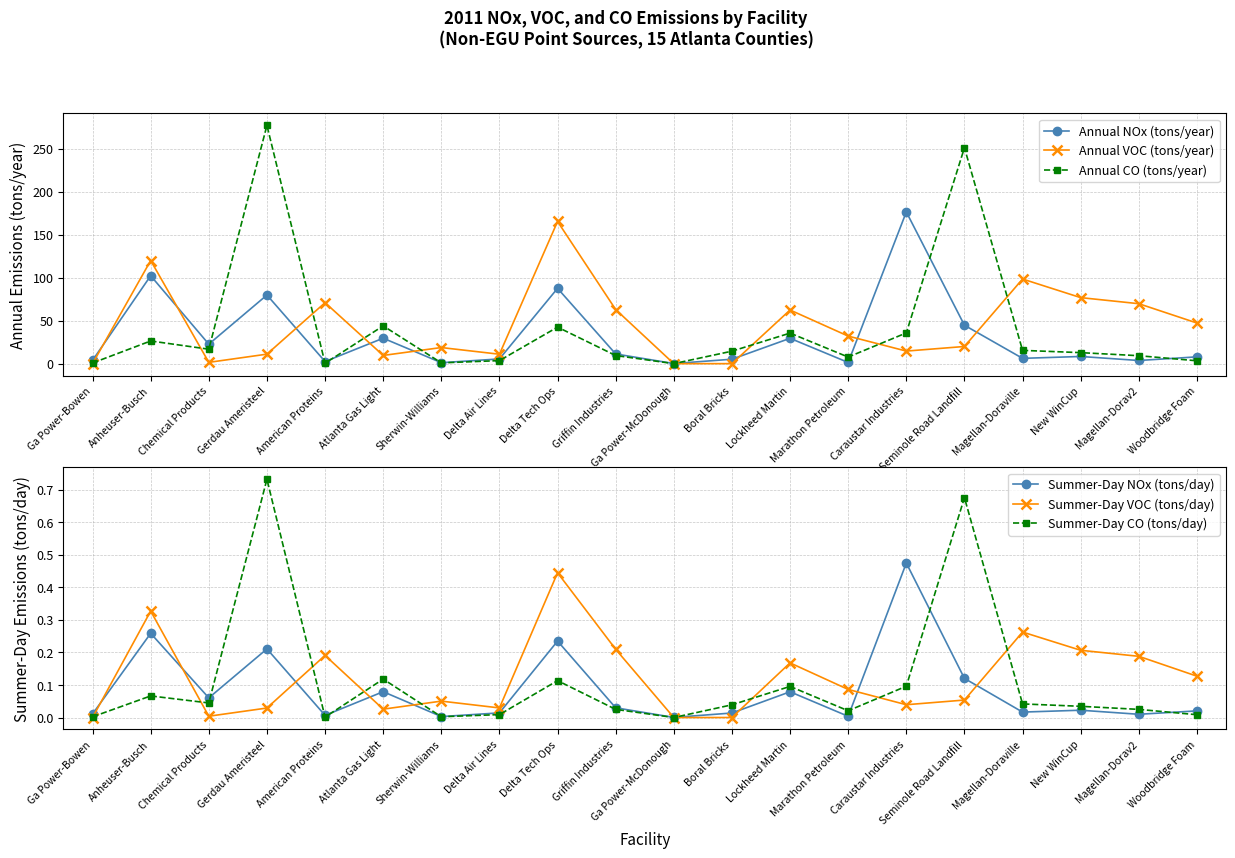

Reading left to right, transcribe all the data shown in this chart.

Annual NOx (tons/year): Ga Power-Bowen=3.8	Anheuser-Busch=102.3	Chemical Products=22.7	Gerdau Ameristeel=79.8	American Proteins=2.5	Atlanta Gas Light=29.6	Sherwin-Williams=1.1	Delta Air Lines=5.5	Delta Tech Ops=87.6	Griffin Industries=11.3	Ga Power-McDonough=0.1	Boral Bricks=5.2	Lockheed Martin=29.5	Marathon Petroleum=1.4	Caraustar Industries=176.4	Seminole Road Landfill=44.7	Magellan-Doraville=6.2	New WinCup=8.4	Magellan-Dorav2=3.7	Woodbridge Foam=7.9
Annual VOC (tons/year): Ga Power-Bowen=0.0	Anheuser-Busch=120.0	Chemical Products=1.5	Gerdau Ameristeel=11.1	American Proteins=71.0	Atlanta Gas Light=9.6	Sherwin-Williams=18.8	Delta Air Lines=11.0	Delta Tech Ops=165.4	Griffin Industries=63.0	Ga Power-McDonough=0.0	Boral Bricks=0.0	Lockheed Martin=62.4	Marathon Petroleum=32.1	Caraustar Industries=14.6	Seminole Road Landfill=20.0	Magellan-Doraville=98.4	New WinCup=76.8	Magellan-Dorav2=69.7	Woodbridge Foam=47.3
Annual CO (tons/year): Ga Power-Bowen=0.8	Anheuser-Busch=26.4	Chemical Products=16.8	Gerdau Ameristeel=277.1	American Proteins=0.5	Atlanta Gas Light=44.0	Sherwin-Williams=0.9	Delta Air Lines=3.6	Delta Tech Ops=42.5	Griffin Industries=9.5	Ga Power-McDonough=0.0	Boral Bricks=14.5	Lockheed Martin=35.6	Marathon Petroleum=7.7	Caraustar Industries=35.8	Seminole Road Landfill=251.1	Magellan-Doraville=15.5	New WinCup=12.8	Magellan-Dorav2=9.3	Woodbridge Foam=3.4
Summer-Day NOx (tons/day): Ga Power-Bowen=0.0	Anheuser-Busch=0.3	Chemical Products=0.1	Gerdau Ameristeel=0.2	American Proteins=0.0	Atlanta Gas Light=0.1	Sherwin-Williams=0.0	Delta Air Lines=0.0	Delta Tech Ops=0.2	Griffin Industries=0.0	Ga Power-McDonough=0.0	Boral Bricks=0.0	Lockheed Martin=0.1	Marathon Petroleum=0.0	Caraustar Industries=0.5	Seminole Road Landfill=0.1	Magellan-Doraville=0.0	New WinCup=0.0	Magellan-Dorav2=0.0	Woodbridge Foam=0.0
Summer-Day VOC (tons/day): Ga Power-Bowen=0.0	Anheuser-Busch=0.3	Chemical Products=0.0	Gerdau Ameristeel=0.0	American Proteins=0.2	Atlanta Gas Light=0.0	Sherwin-Williams=0.1	Delta Air Lines=0.0	Delta Tech Ops=0.4	Griffin Industries=0.2	Ga Power-McDonough=0.0	Boral Bricks=0.0	Lockheed Martin=0.2	Marathon Petroleum=0.1	Caraustar Industries=0.0	Seminole Road Landfill=0.1	Magellan-Doraville=0.3	New WinCup=0.2	Magellan-Dorav2=0.2	Woodbridge Foam=0.1
Summer-Day CO (tons/day): Ga Power-Bowen=0.0	Anheuser-Busch=0.1	Chemical Products=0.0	Gerdau Ameristeel=0.7	American Proteins=0.0	Atlanta Gas Light=0.1	Sherwin-Williams=0.0	Delta Air Lines=0.0	Delta Tech Ops=0.1	Griffin Industries=0.0	Ga Power-McDonough=0.0	Boral Bricks=0.0	Lockheed Martin=0.1	Marathon Petroleum=0.0	Caraustar Industries=0.1	Seminole Road Landfill=0.7	Magellan-Doraville=0.0	New WinCup=0.0	Magellan-Dorav2=0.0	Woodbridge Foam=0.0